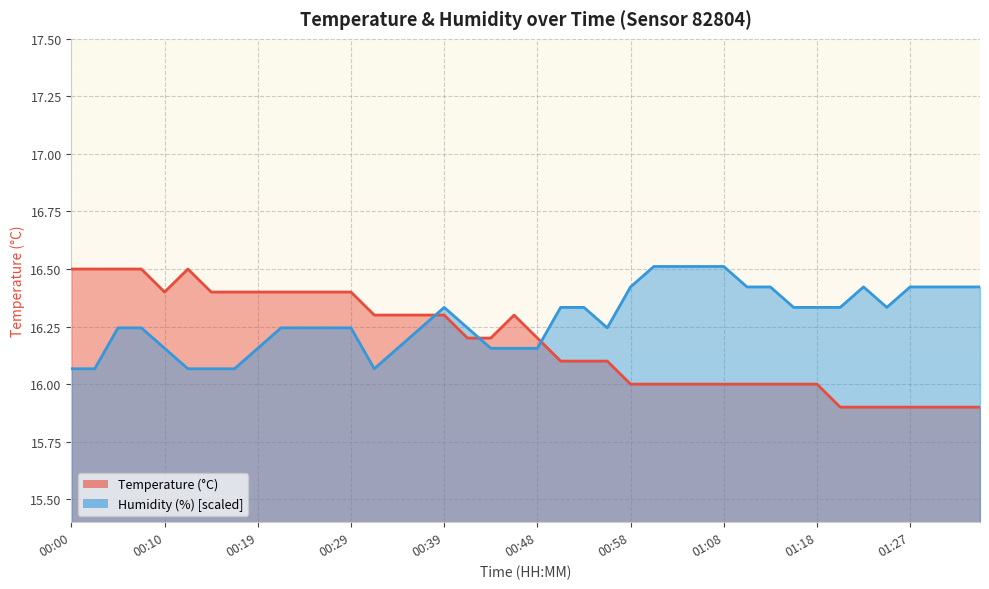

Rank the series at 00:12 from lowest to highest value.

humidity, temperature